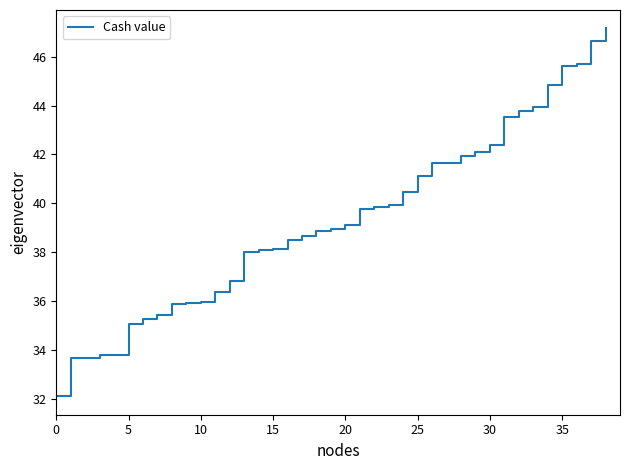

What is the smallest value displayed?

32.1